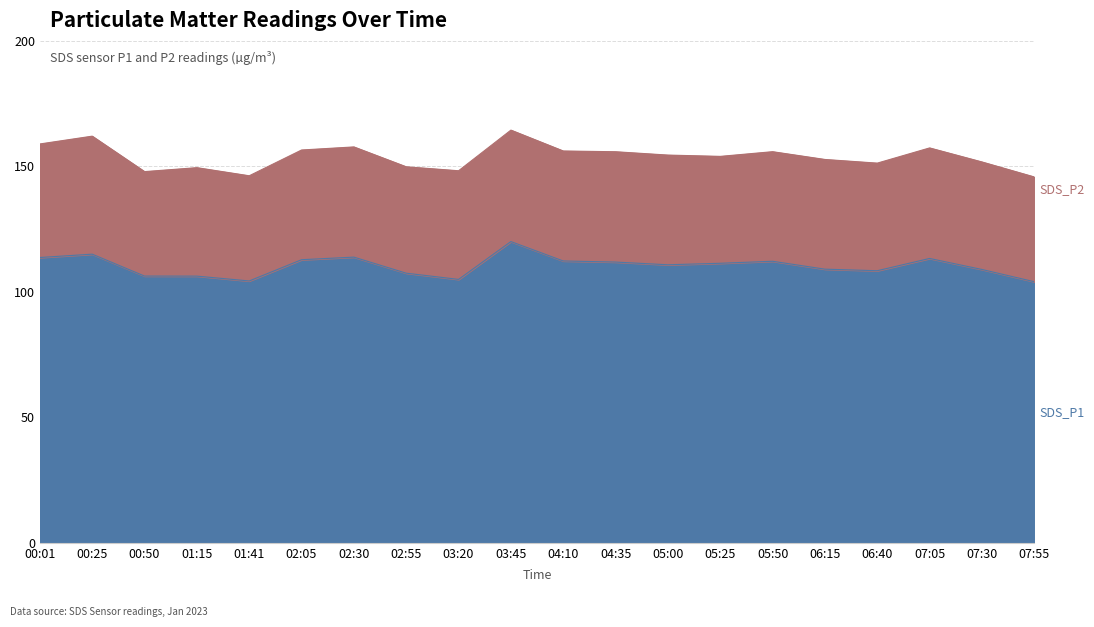

What is the average value of the SDS_P2 series?

43.8